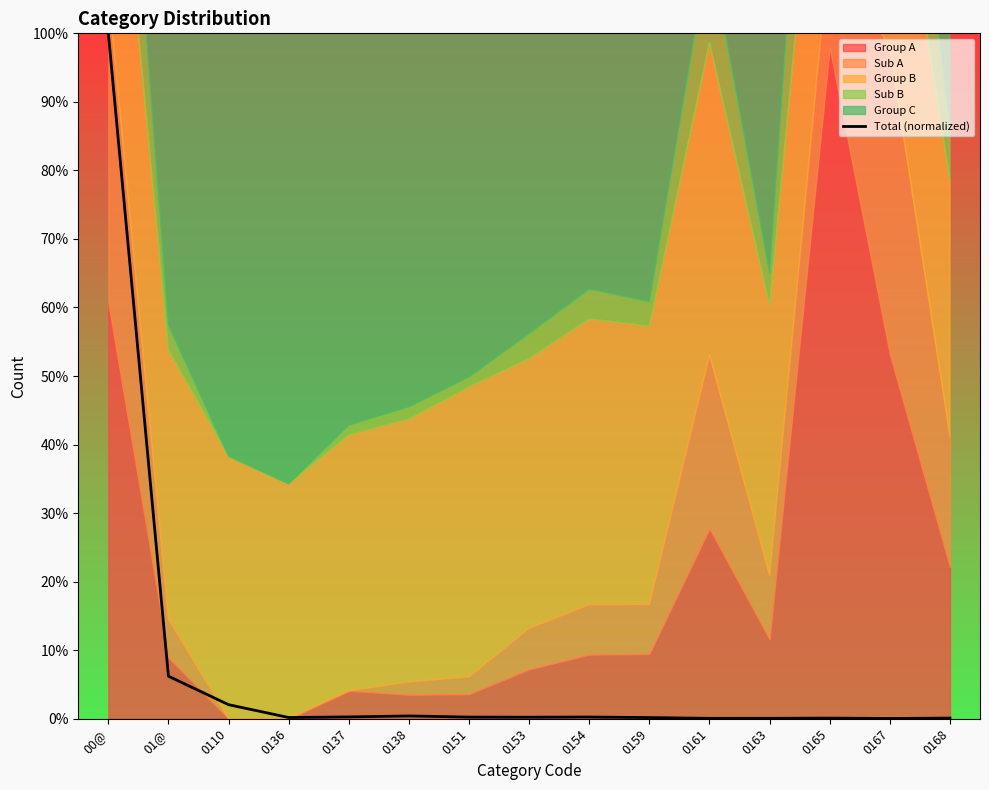

What value does the data have at 0136?

0.2